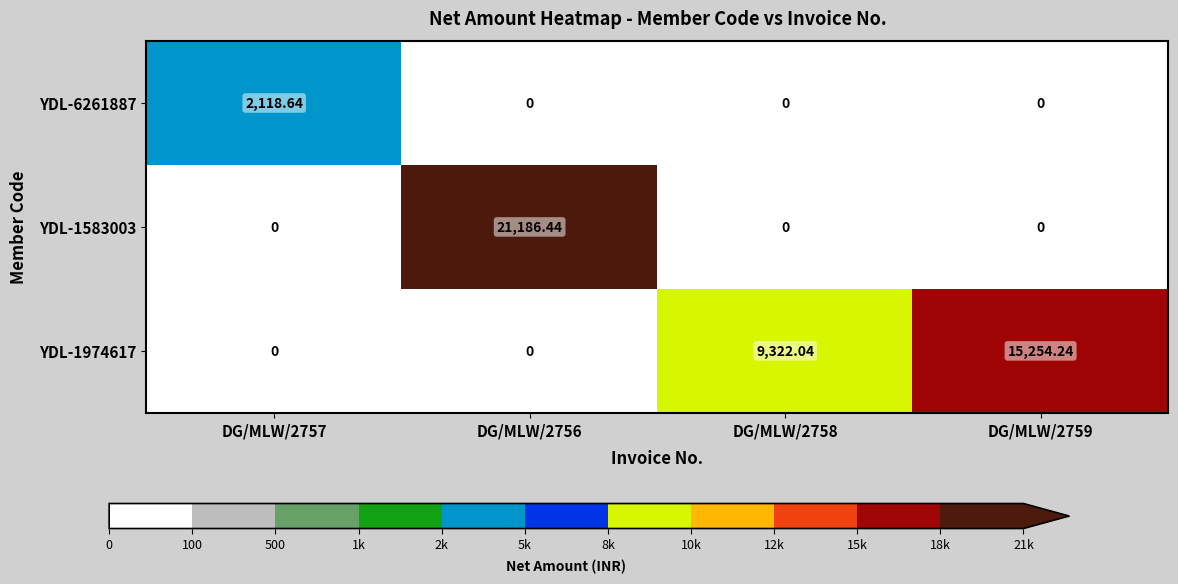

Between DG/MLW/2756 and DG/MLW/2759, which series saw the biggest shift?

YDL-1583003